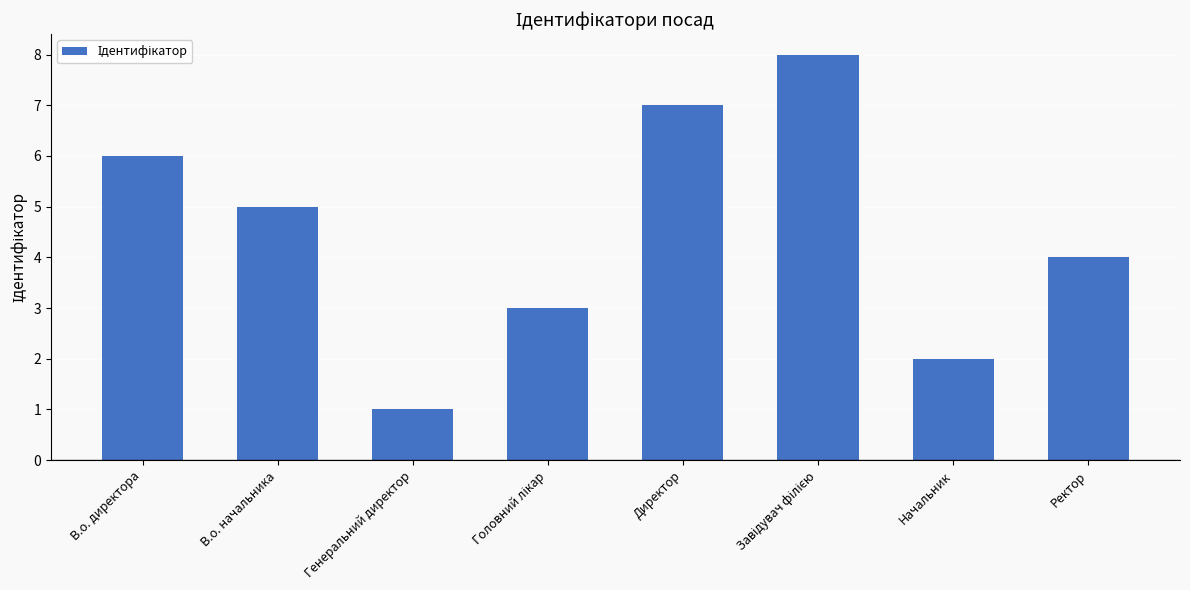

How many data points are less than 5?

4